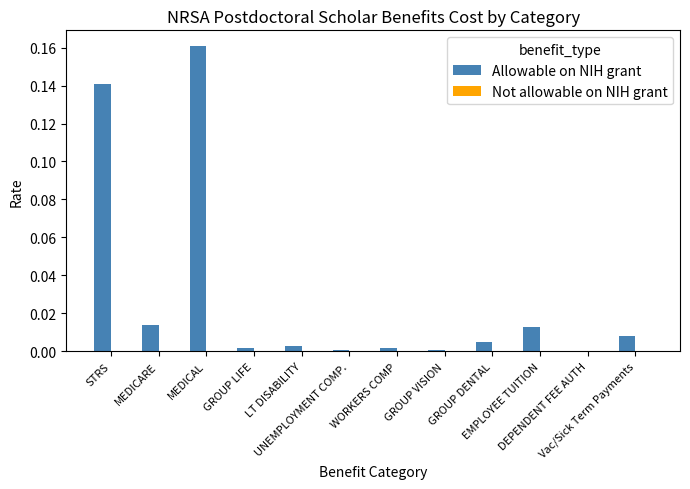

What is the sum of all values?

0.4